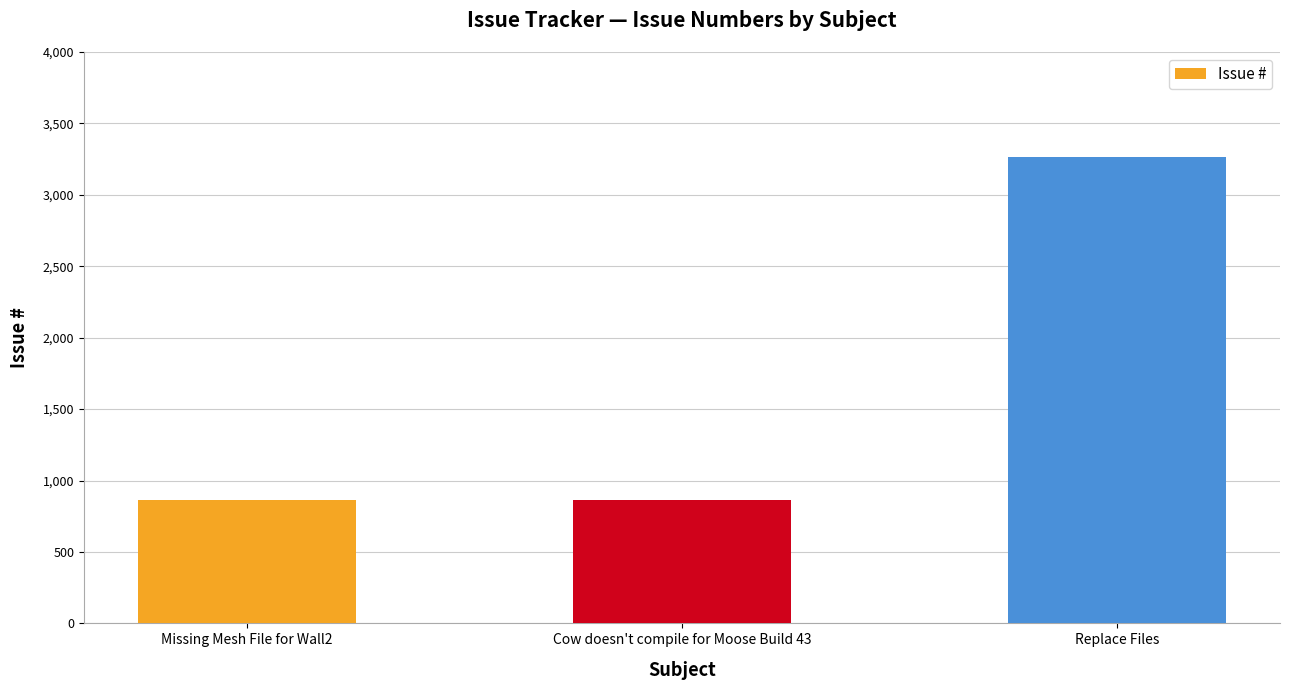

What is the sum of all values?

4992